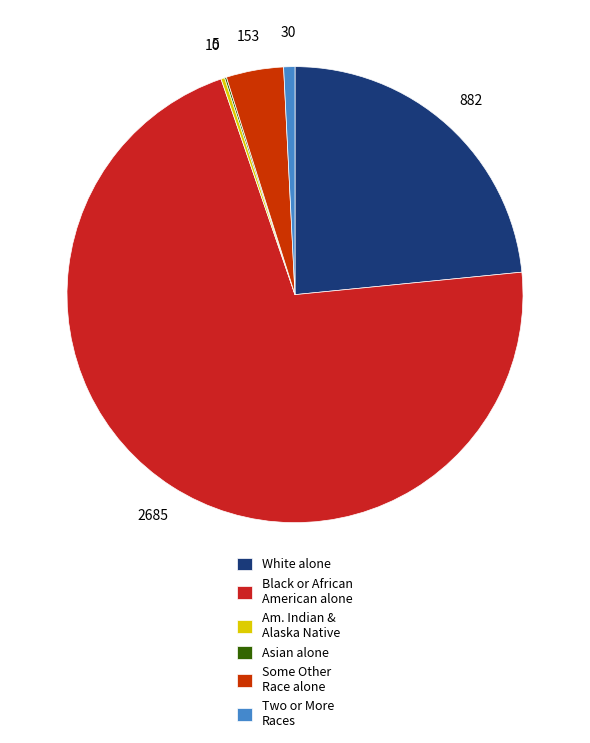

Is there any slice that represents more than half of the pie?

Yes